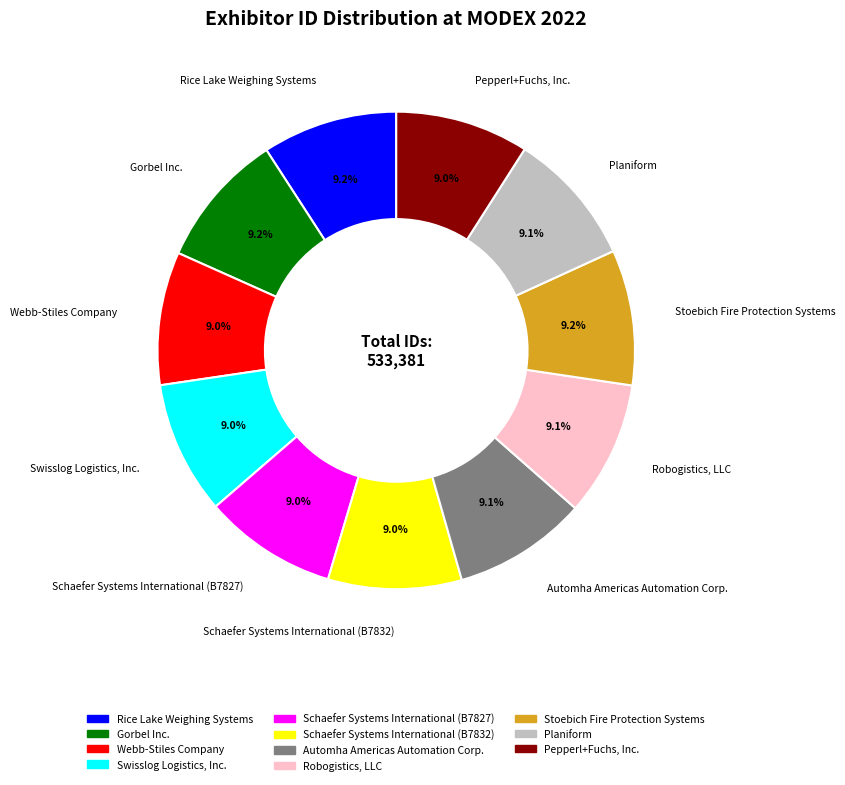

Is there any slice that represents more than half of the pie?

No